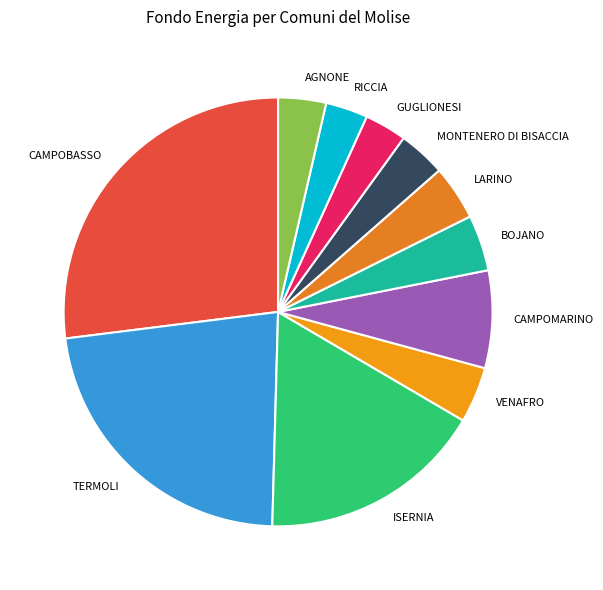

Is the sum of BOJANO and ISERNIA greater than half?

No